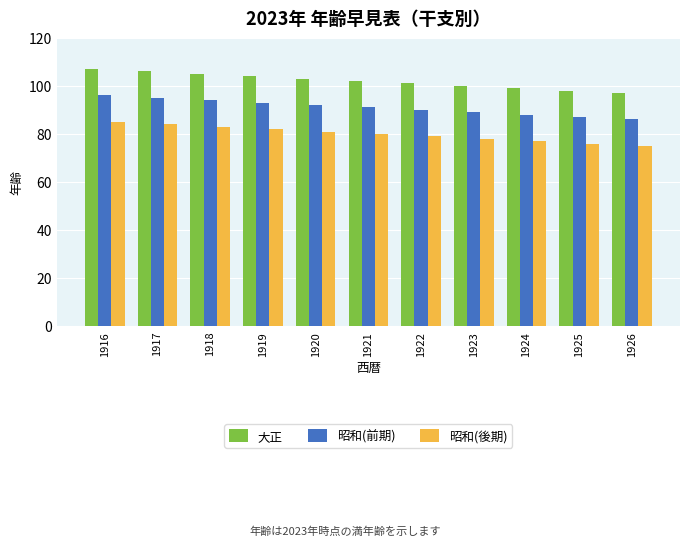

How many bars are there in each group?

3